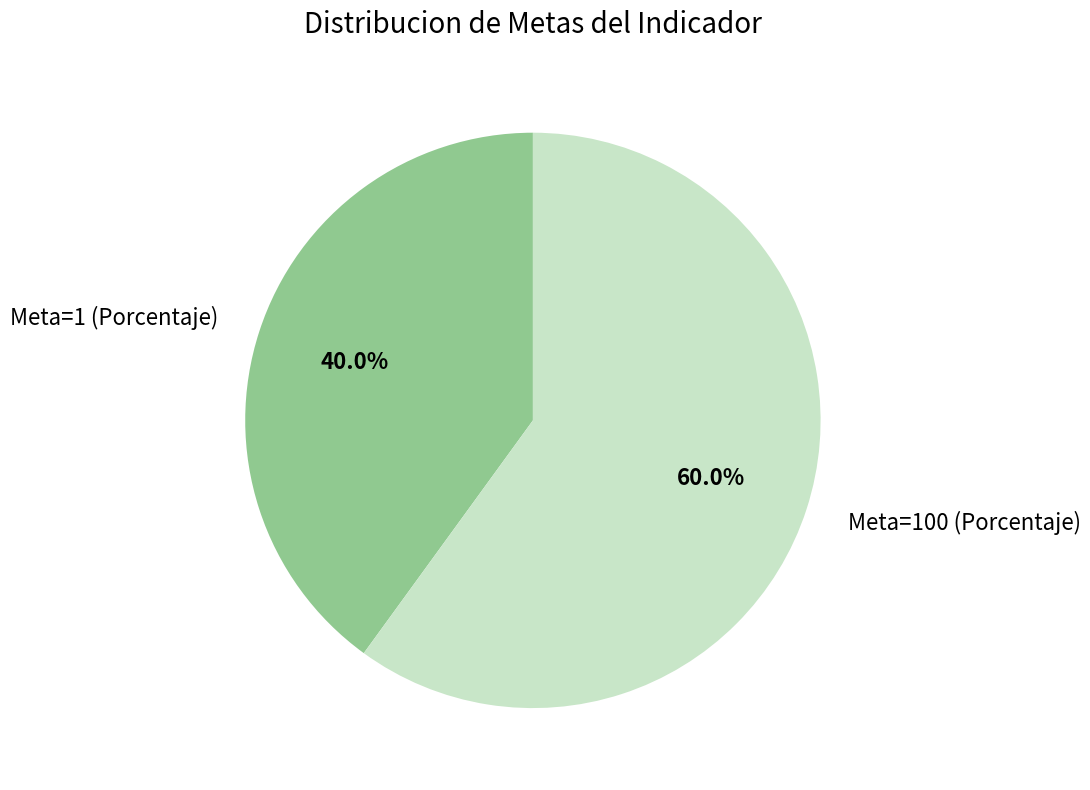

True or false: Meta=1 (Porcentaje) accounts for 40% of the total.

True